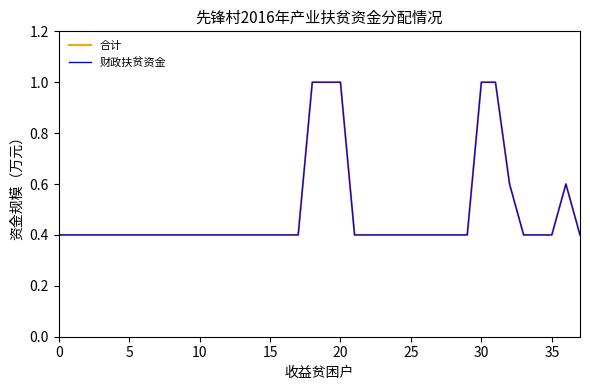

What is the difference between the second highest and second lowest values in the 财政扶贫资金 series?

0.6